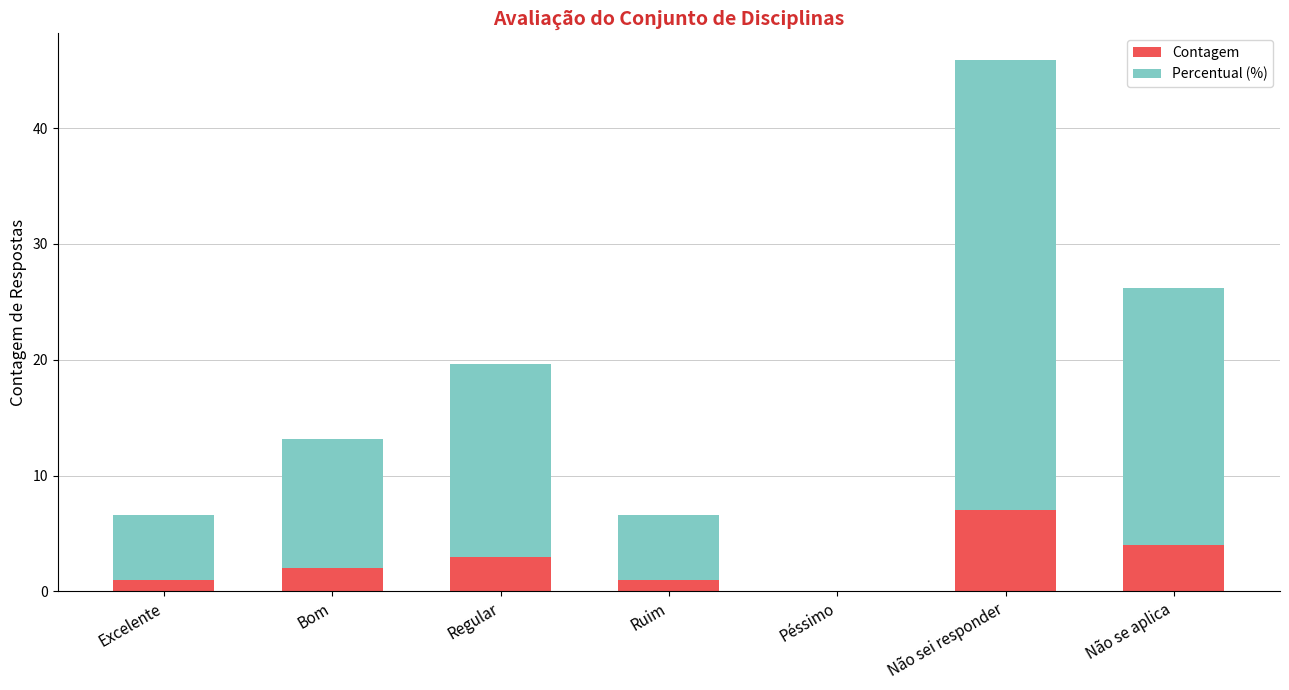

What is the sum of all Contagem values?

18.0